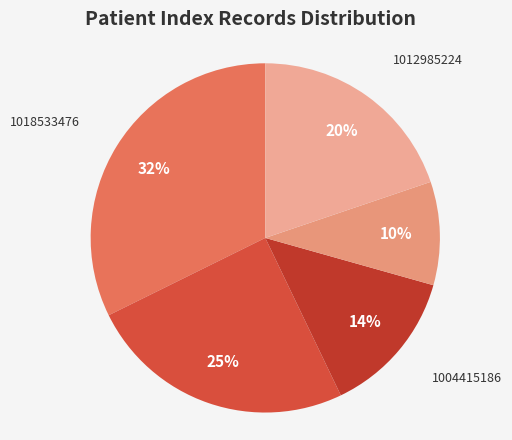

Does any single category account for the majority?

No